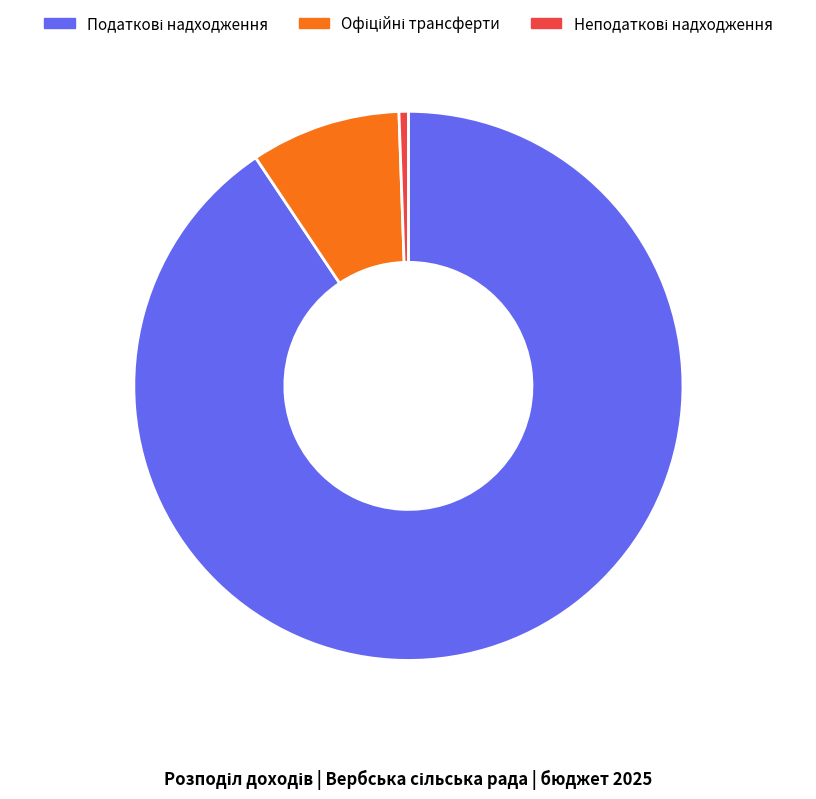

Is there any slice that represents more than half of the pie?

Yes